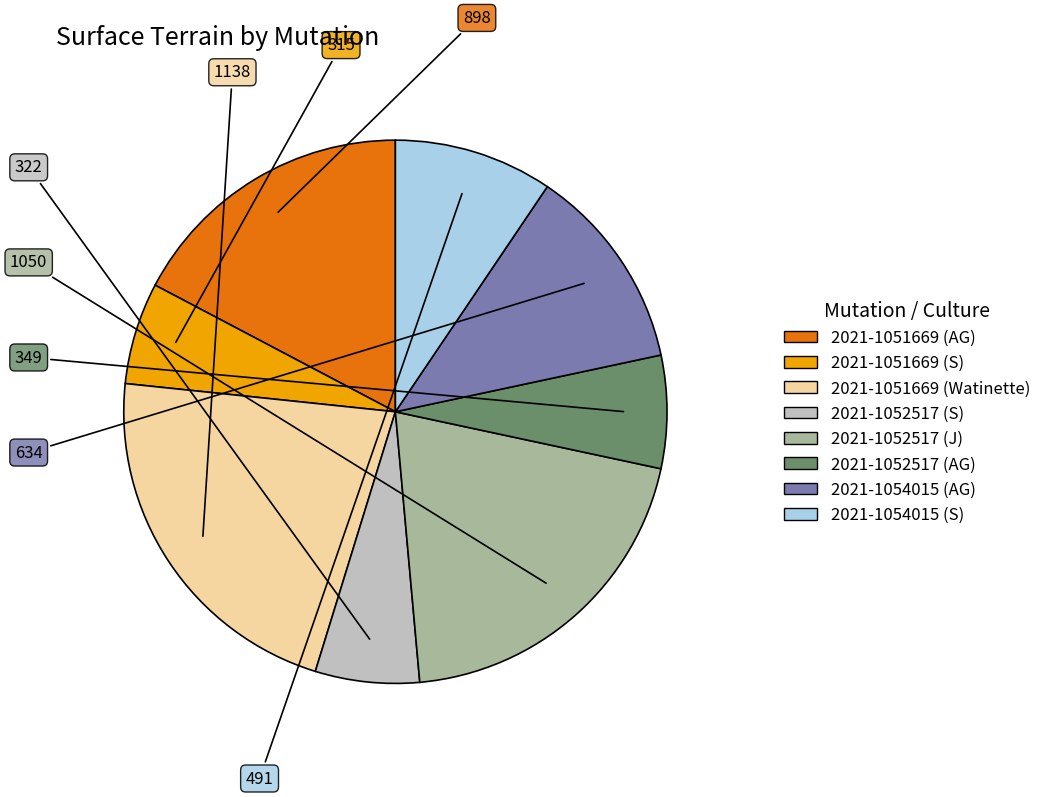

The 2021-1054015 (S) slice represents 1% of the pie. True or false?

False